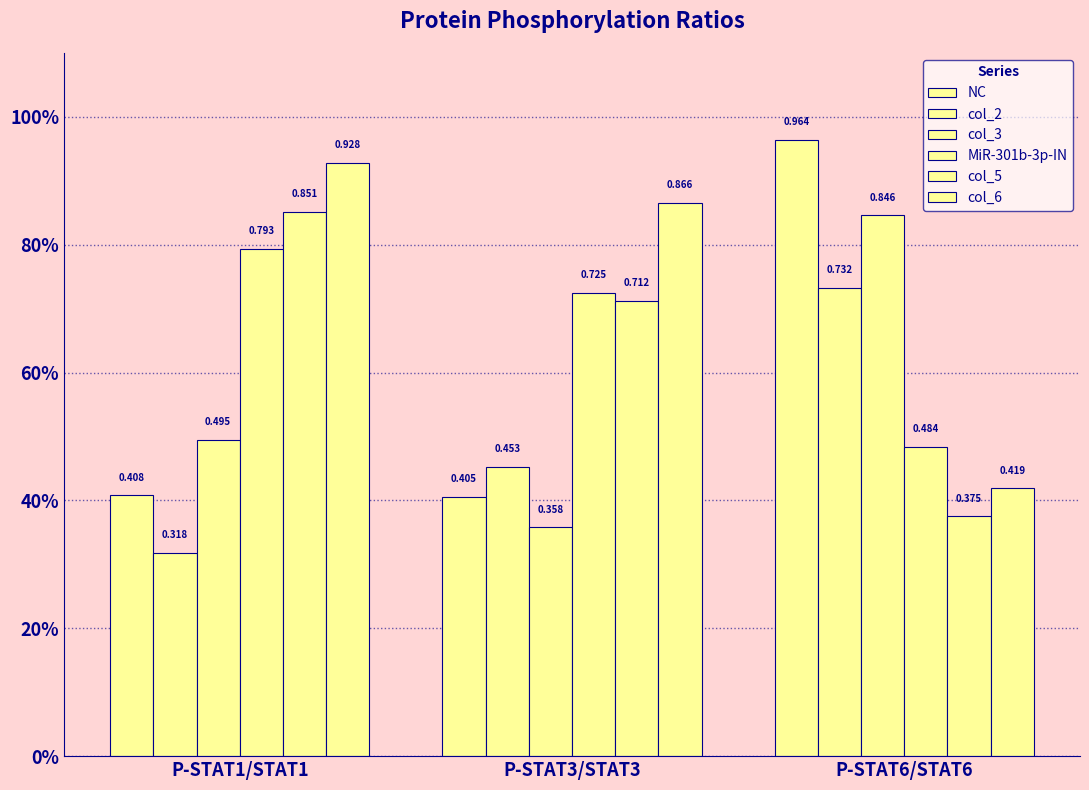

Are the bars grouped side by side (vs. stacked)?

Yes